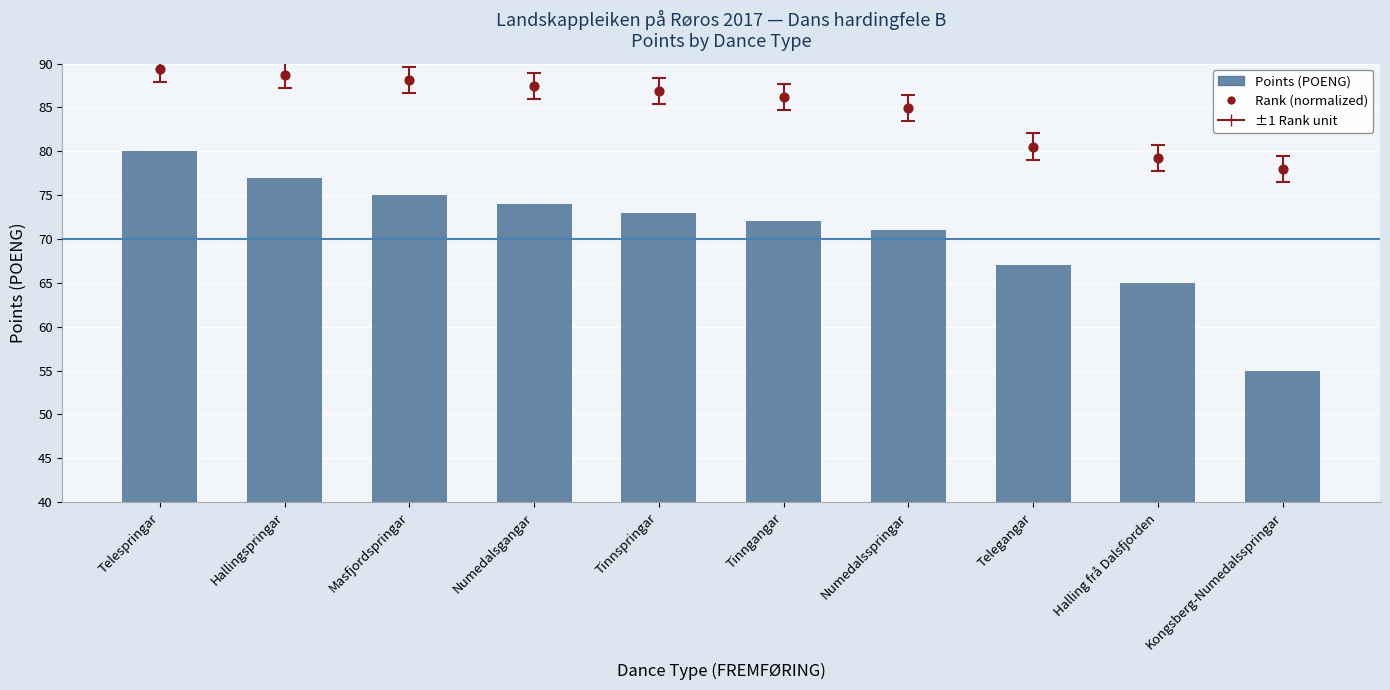

What are all the series names shown in the legend?

Points (POENG), Rank (normalized)